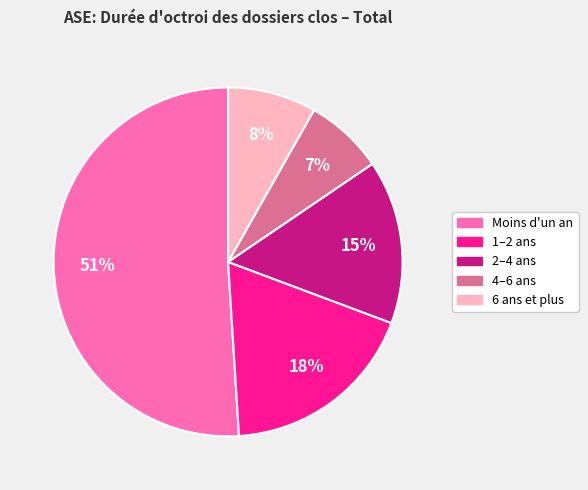

Is it true that 6 ans et plus is 1% of the pie?

False